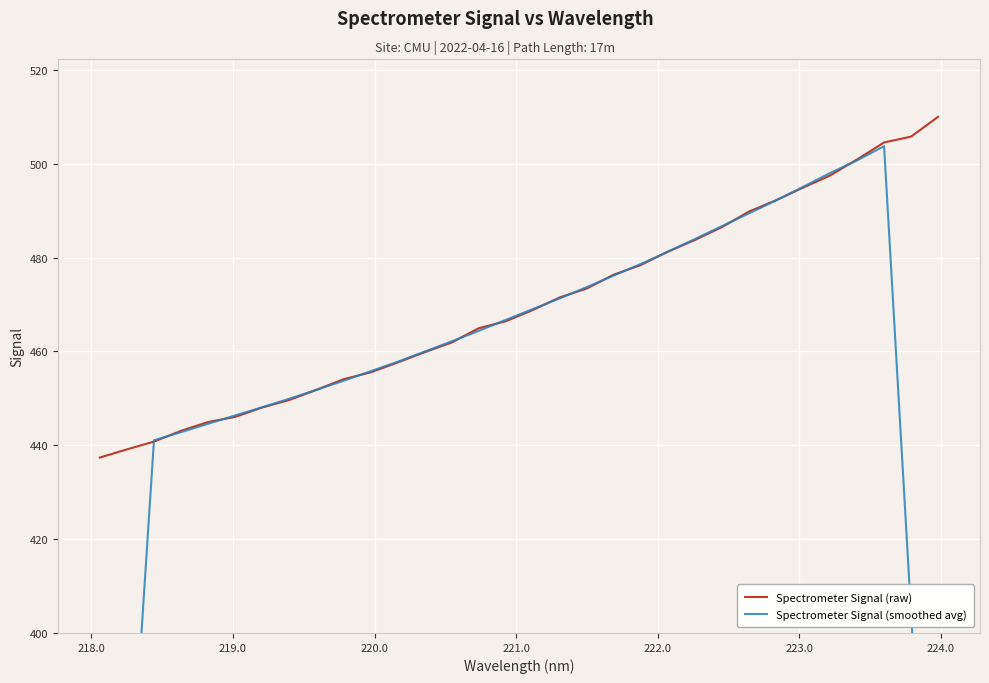

What is the maximum value for Spectrometer Signal (raw)?

510.0